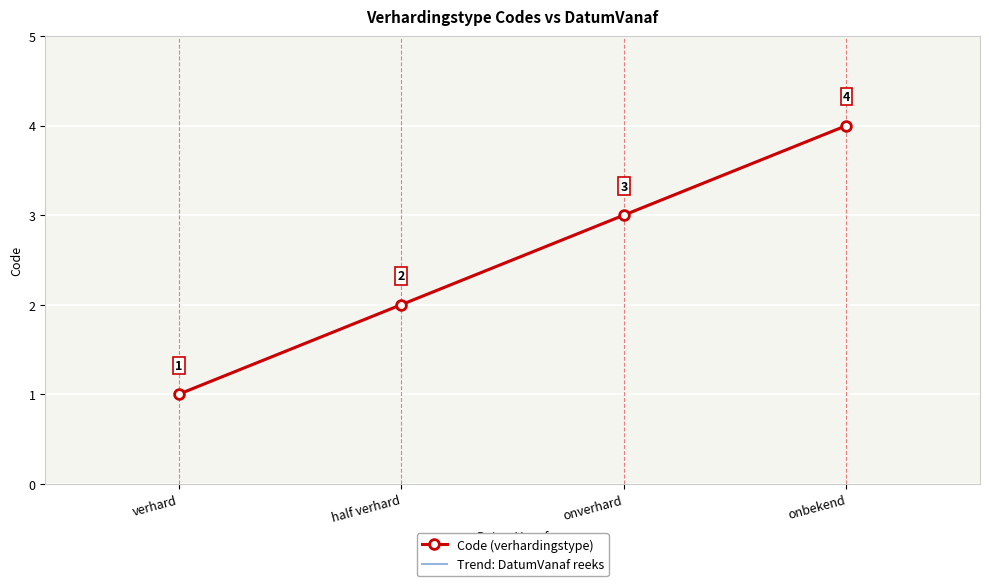

True or false: Code (verhardingstype) has a value of 1 at onbekend.

False